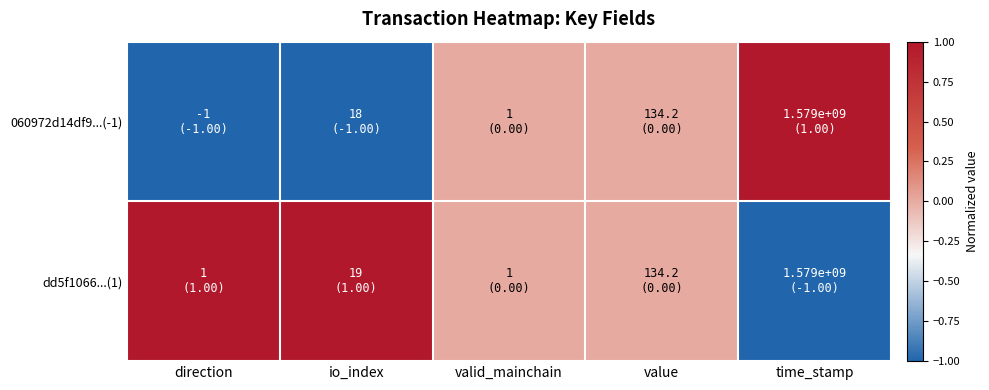

Reading right to left, extract all data points from this chart.

060972d14df9...(-1): time_stamp=1	value=0	valid_mainchain=0	io_index=-1	direction=-1
dd5f1066...(1): time_stamp=-1	value=0	valid_mainchain=0	io_index=1	direction=1